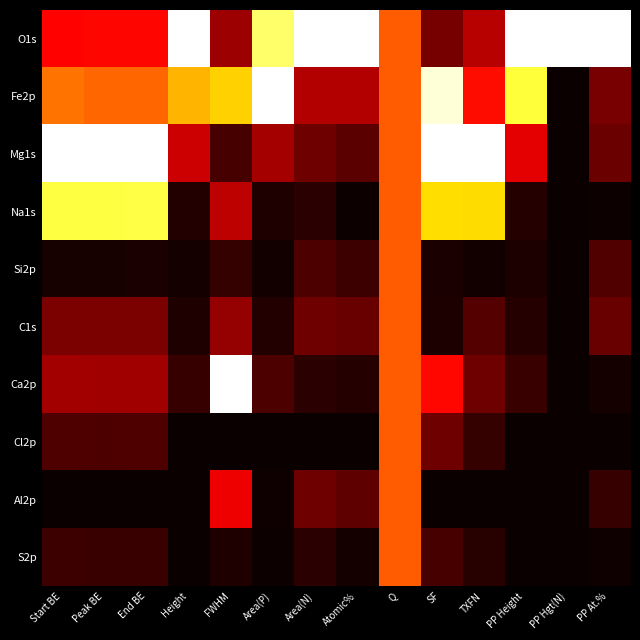

Between Height and PP Hgt(N), which is larger?

Height